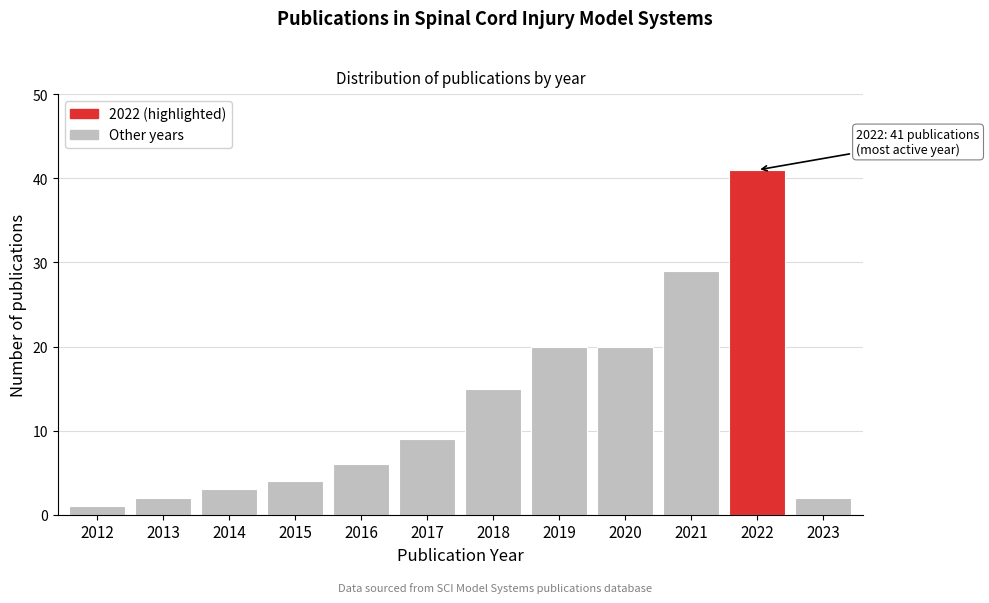

Reading right to left, extract all data points from this chart.

2	41	29	20	20	15	9	6	4	3	2	1